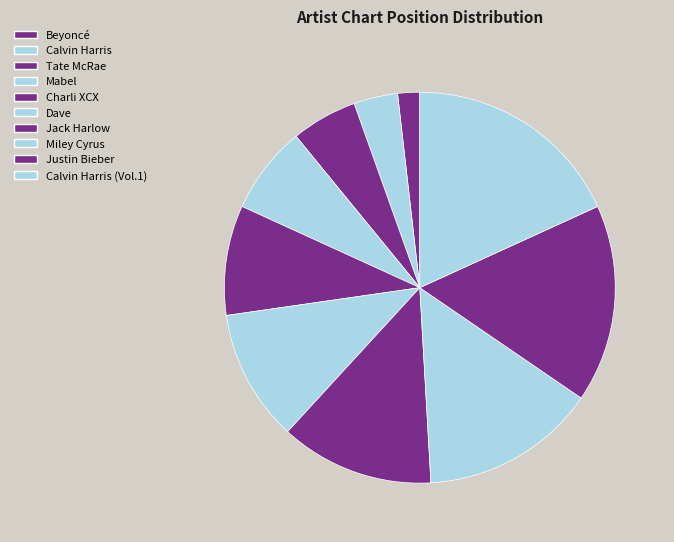

How many slices are in this pie chart?

10